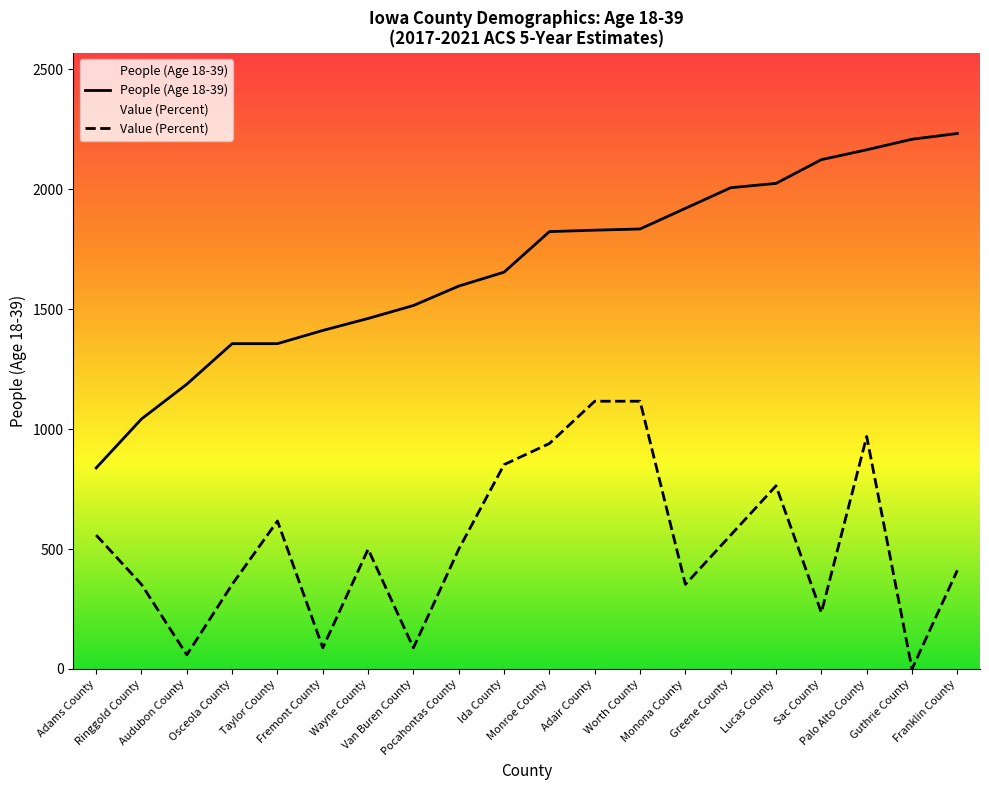

At how many categories does at least one series exceed 1672?

10